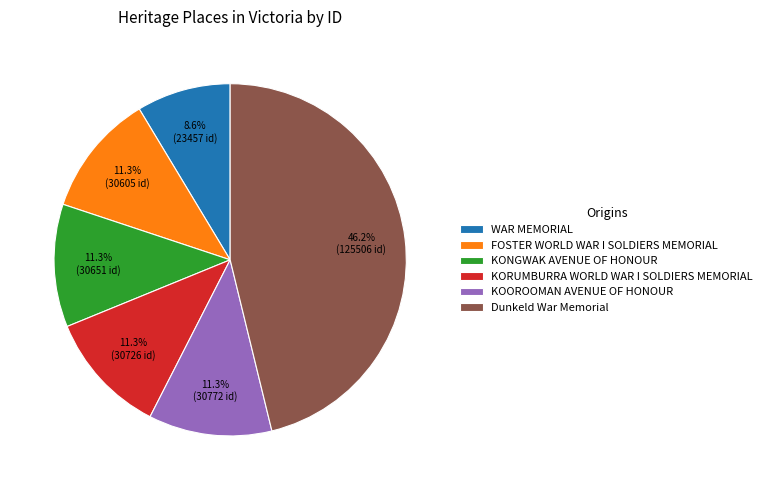

What is the ratio of the value at FOSTER WORLD WAR I SOLDIERS MEMORIAL to the value at Dunkeld War Memorial?

0.2